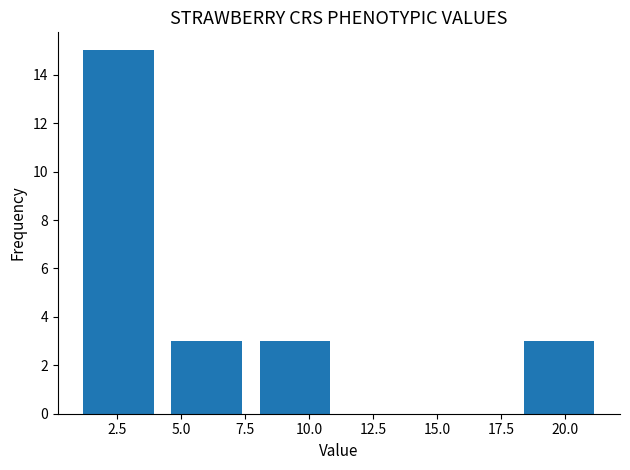

What is the height of the bar covering 7.5 to 11.0 on the x-axis? Neither the bar edges nor the heights are printed on the chart, so give them approximately, as read against the axes.

3